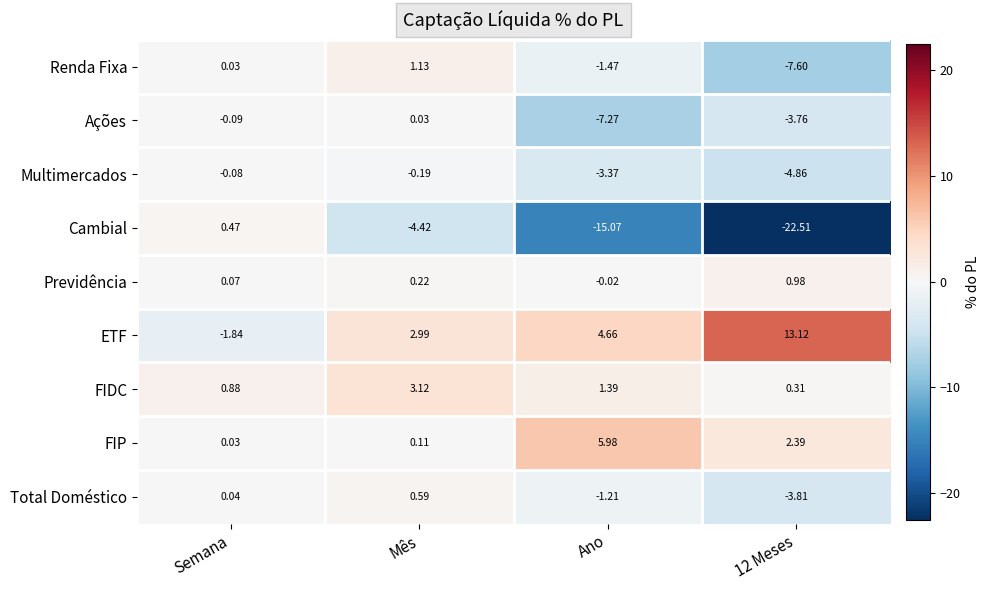

At which label does Cambial first exceed -4?

Semana